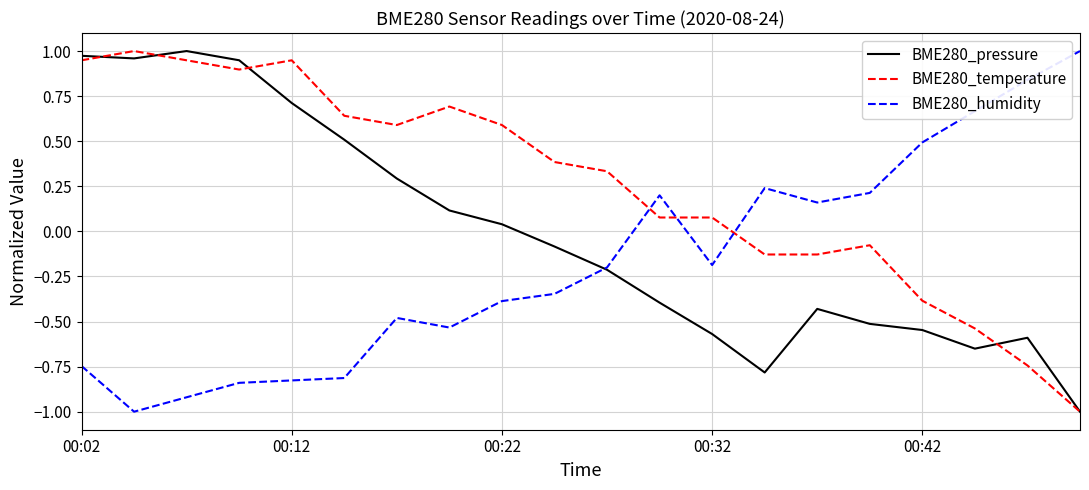

What is the average value of the BME280_humidity series?

-0.2